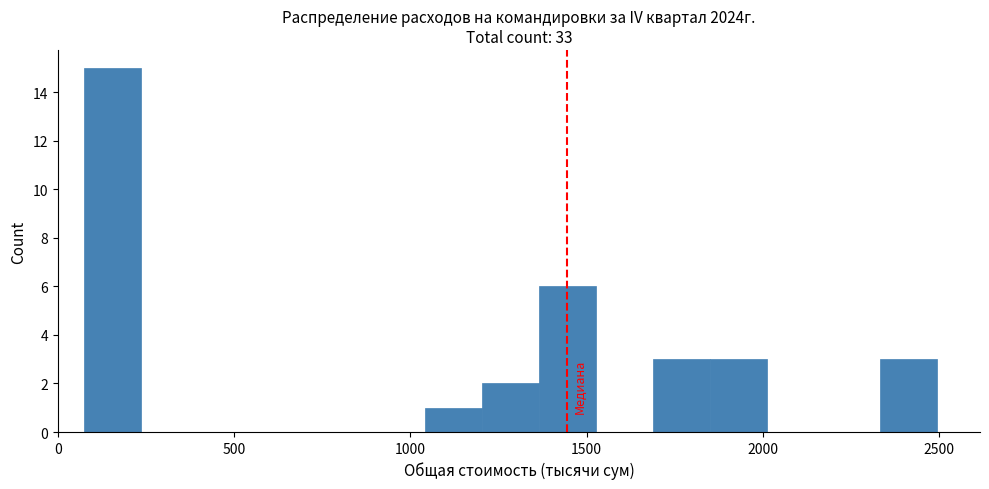

Around what value on the x-axis is the tallest bar? Give the approximate position of its centre, as read against the axis.

150